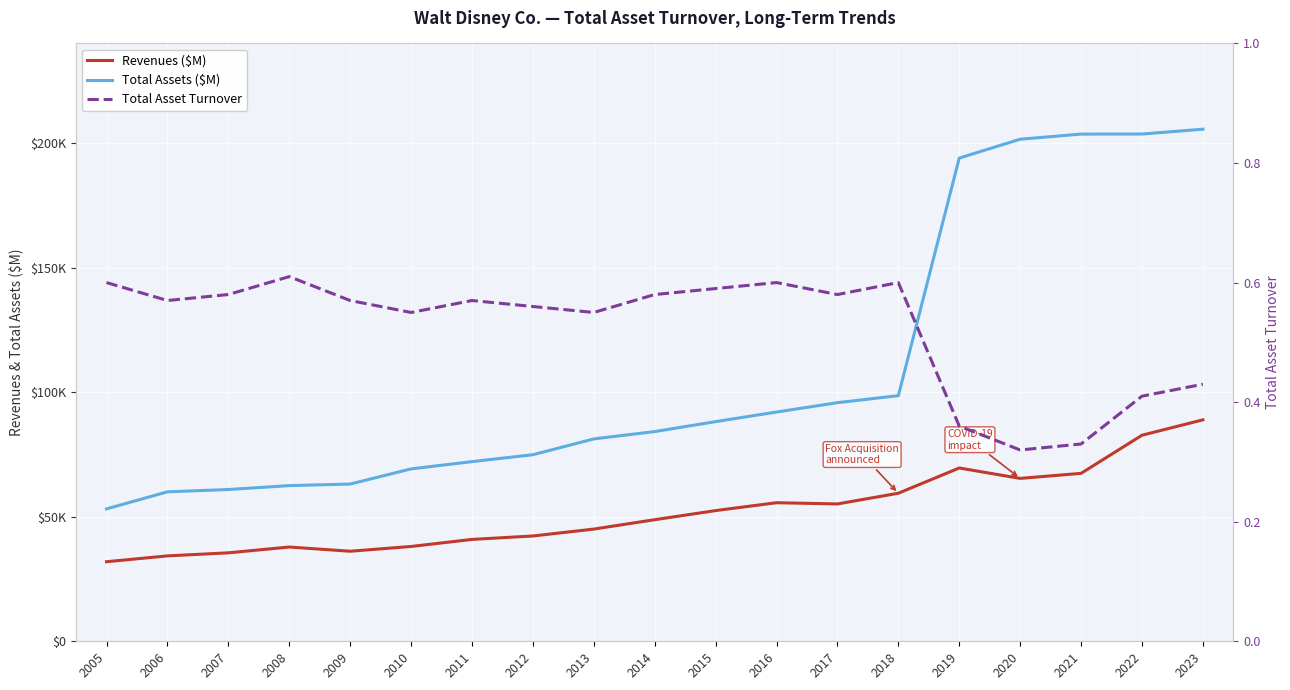

What is the total value across all series at 2007?

96438.6